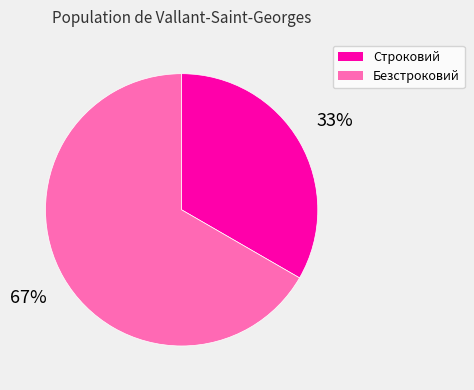

Rank the categories by value from lowest to highest.

Строковий, Безстроковий